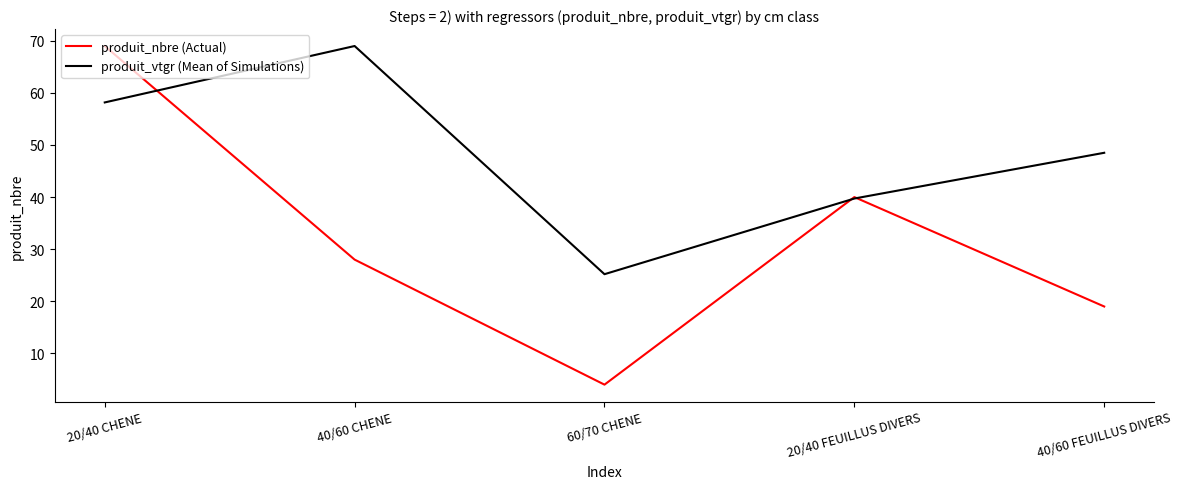

How many categories are shown in the chart?

5